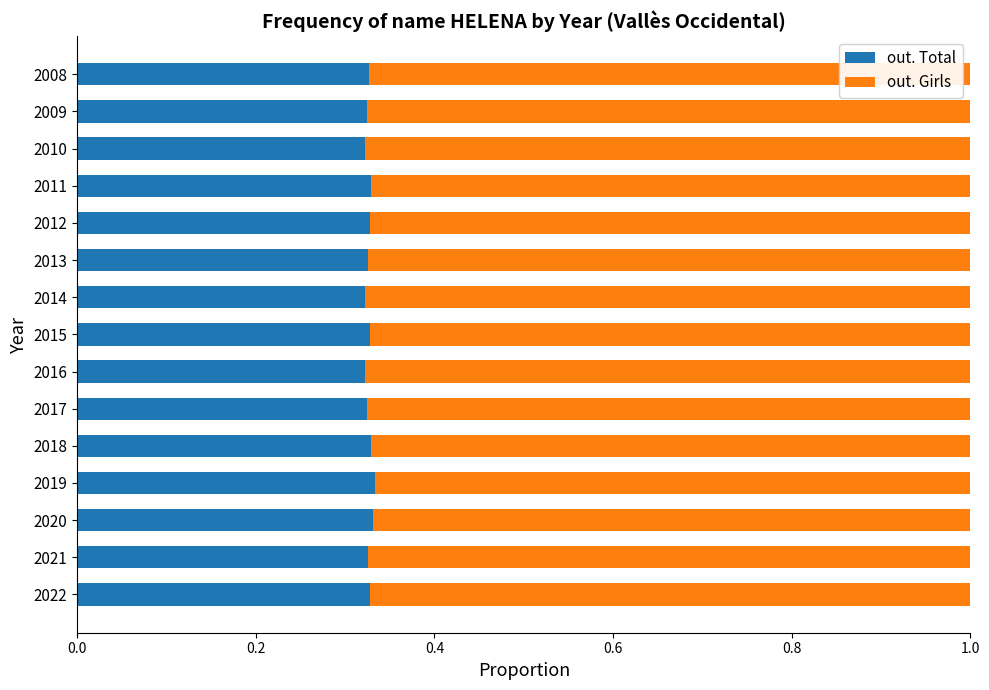

Count the out. Total values in the range 0 to 1.

15